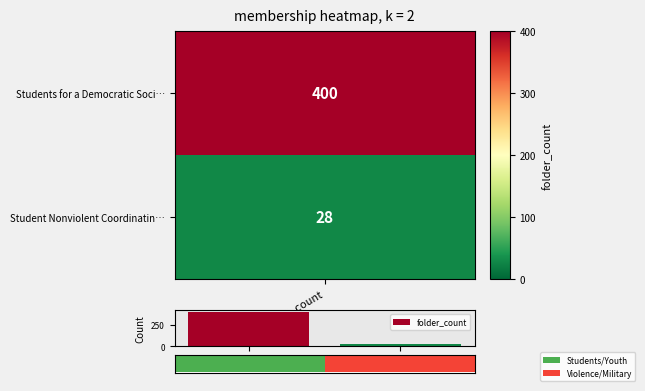

True or false: the data shows 400 at folder_count.

True